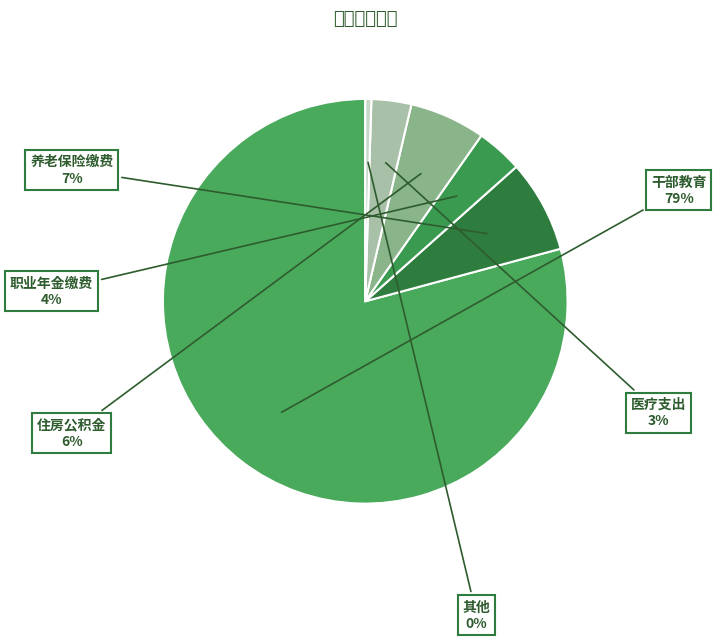

Is there any slice that represents more than half of the pie?

Yes